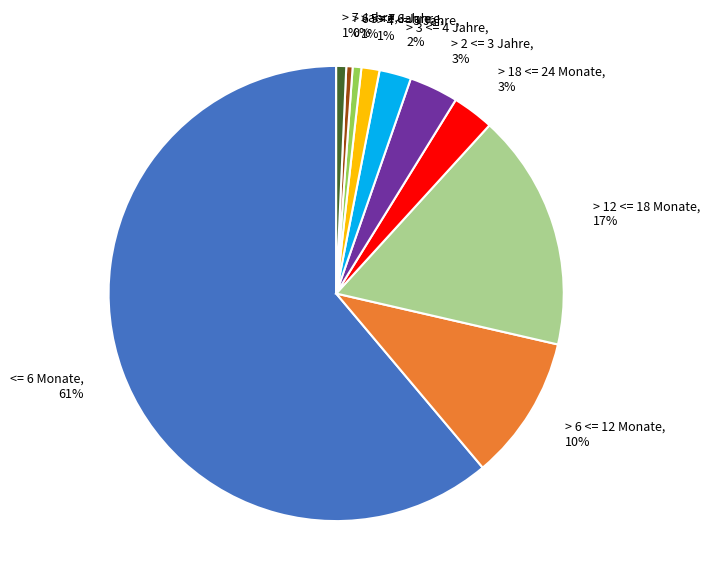

What percentage is the > 5 <= 6 Jahre slice, to the nearest percent?

1%